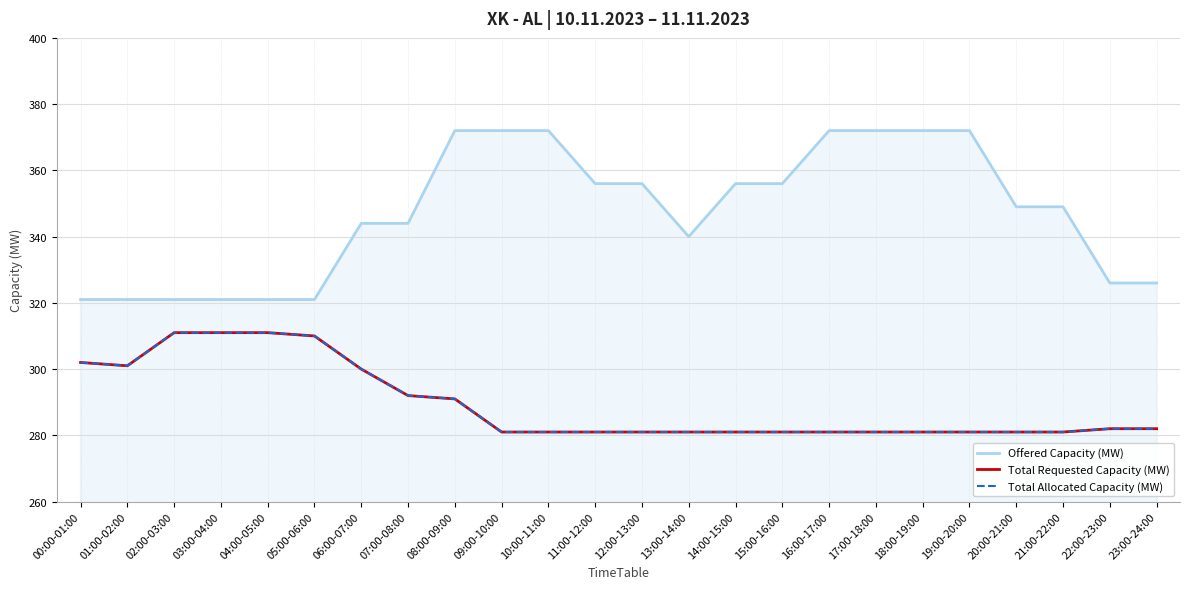

Does the chart display data point markers on the line(s)?

No